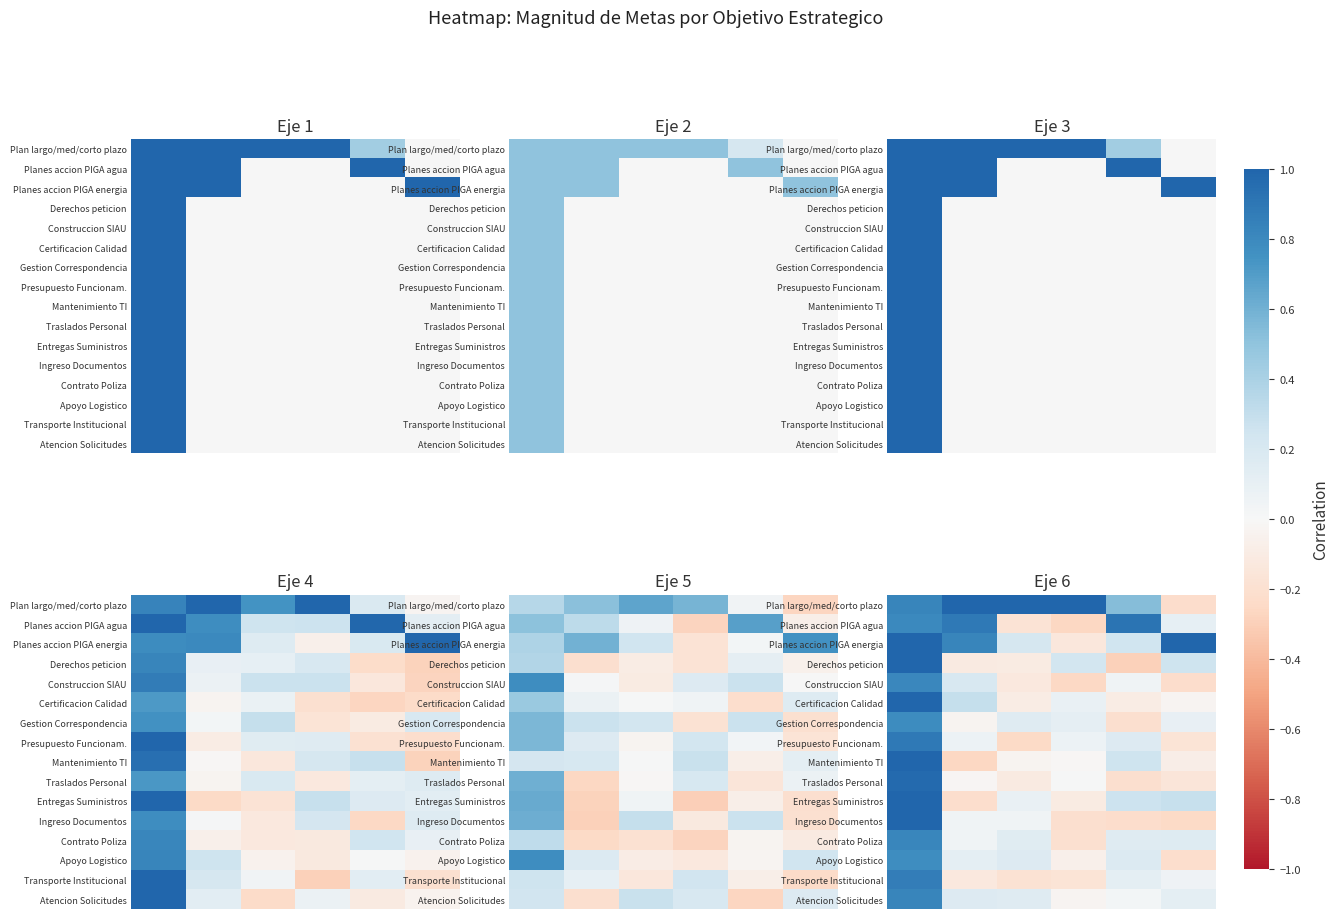

What is the maximum value shown in the chart?

1.0